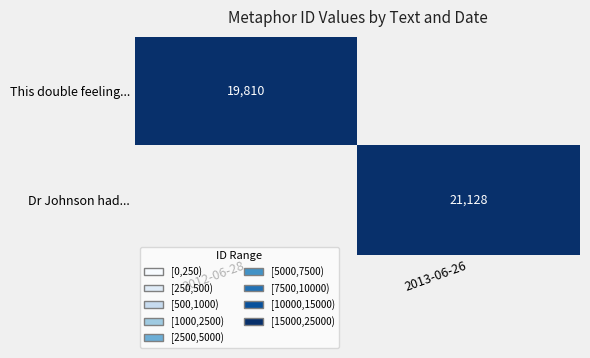

Is the value of Dr Johnson had... at 2013-06-26 greater than the value of This double feeling... at 2012-06-28?

Yes